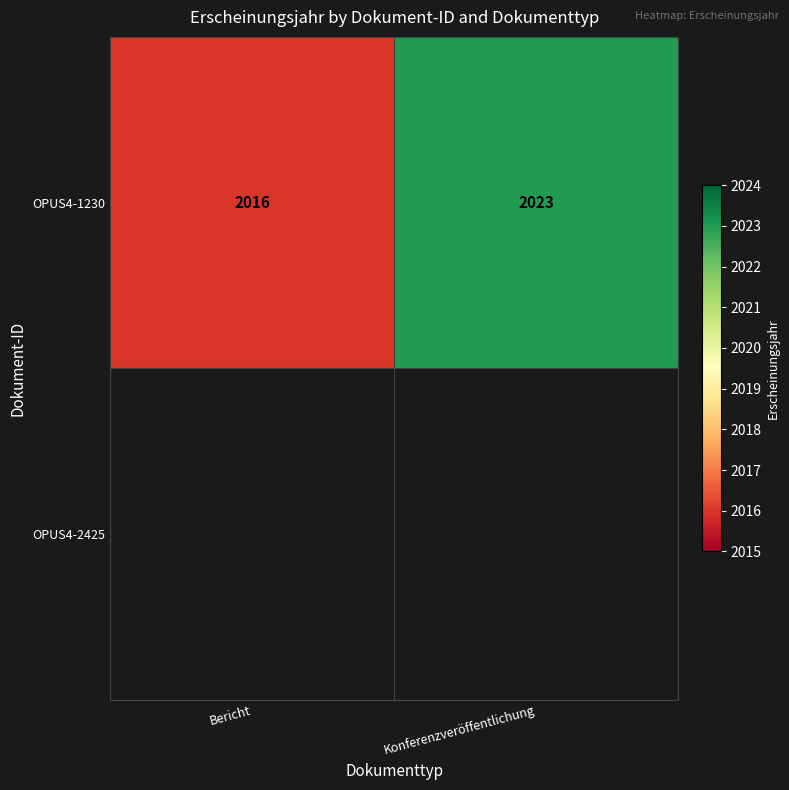

Rank the categories by OPUS4-1230 value from highest to lowest.

Konferenzveröffentlichung, Bericht